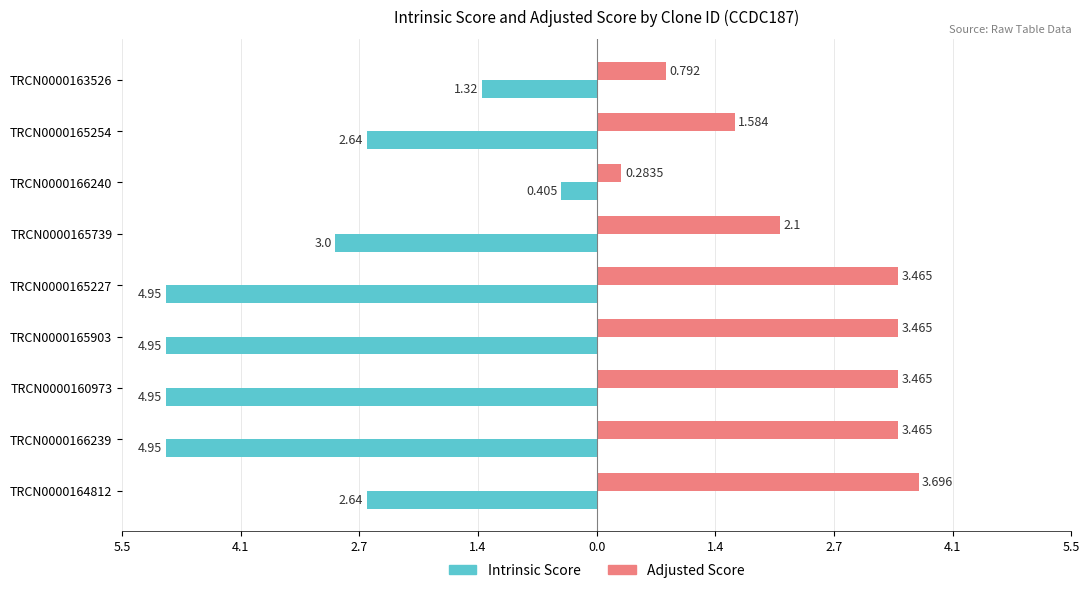

Count the Intrinsic Score values in the range -4 to -2.

3